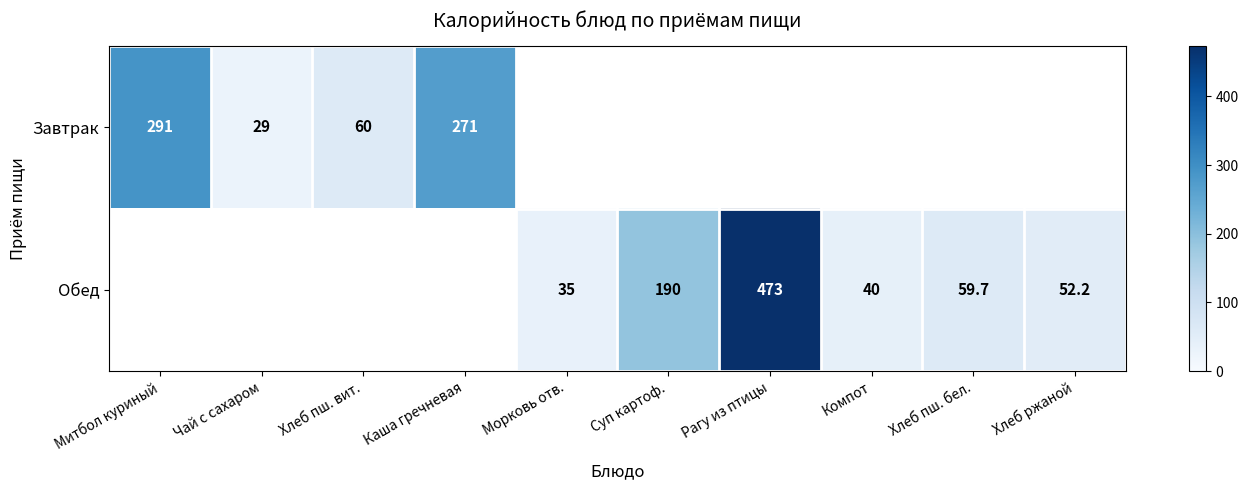

The Обед series shows 35.0 at Морковь отв.. True or false?

True